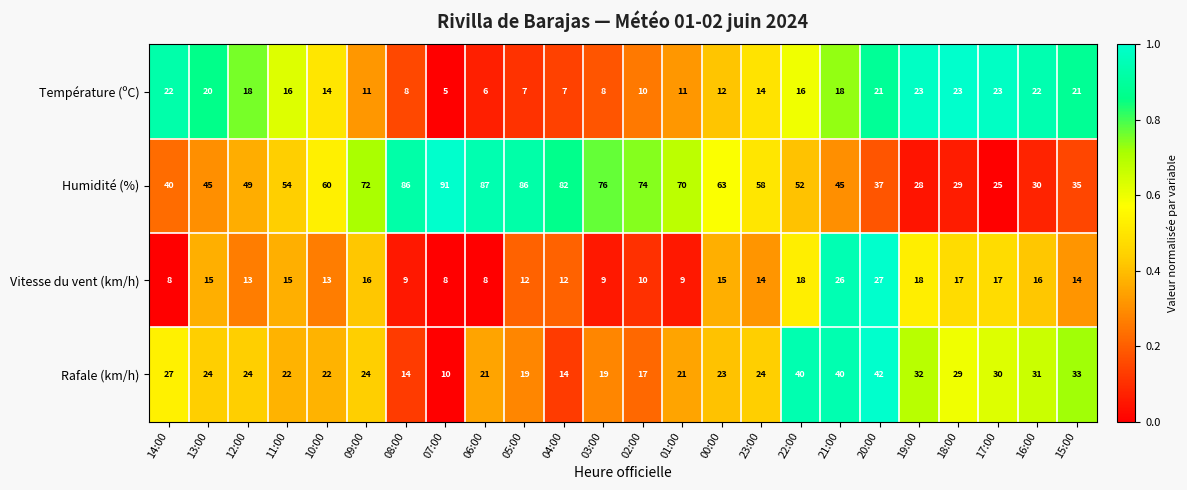

The Rafale (km/h) series shows 32 at 19:00. True or false?

True